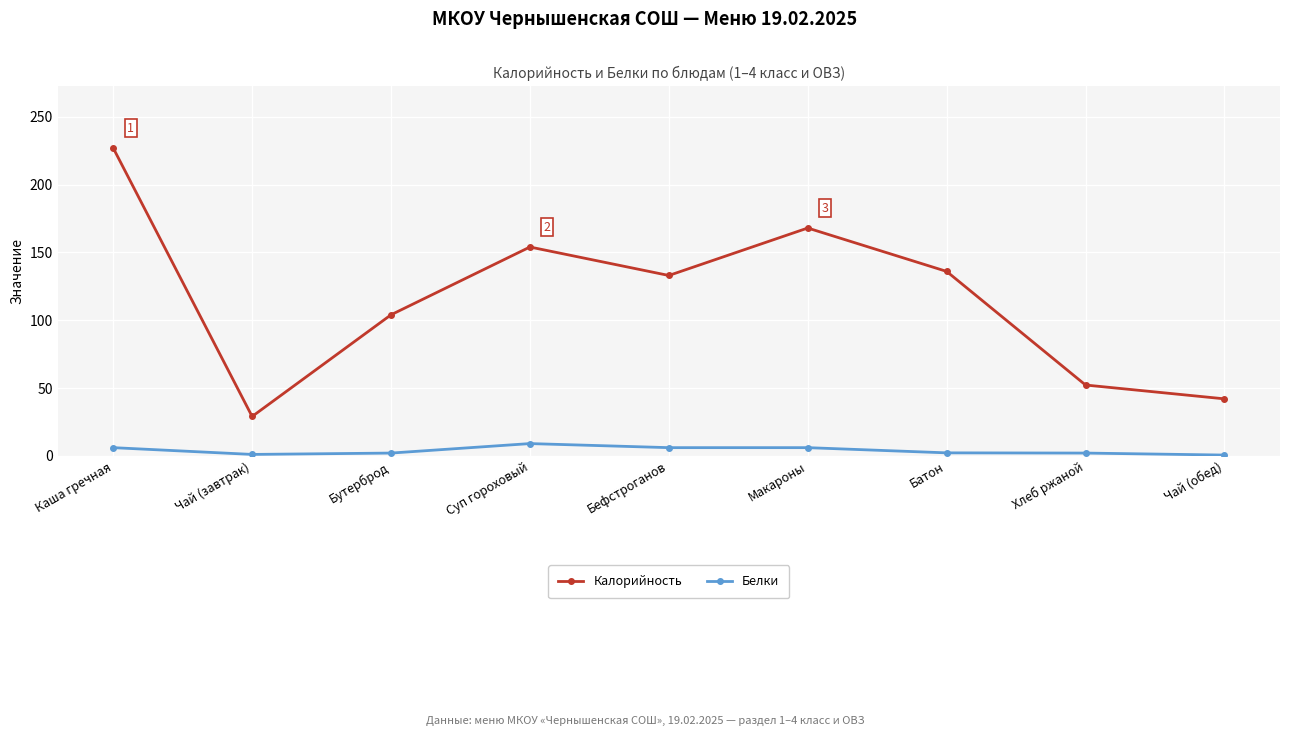

What is the difference between the maximum and minimum values in the Калорийность series?

198.0